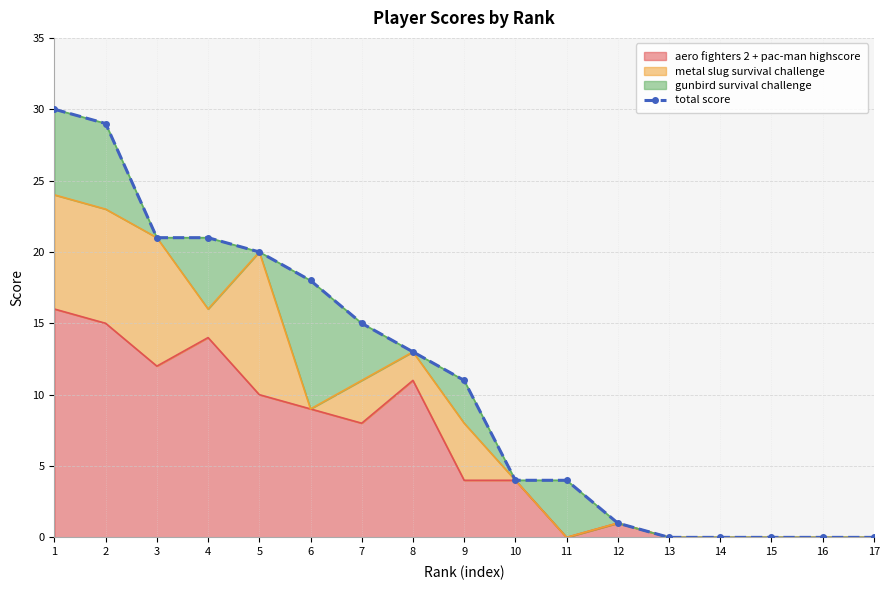

At which category does the chart reach its peak across all series?

1